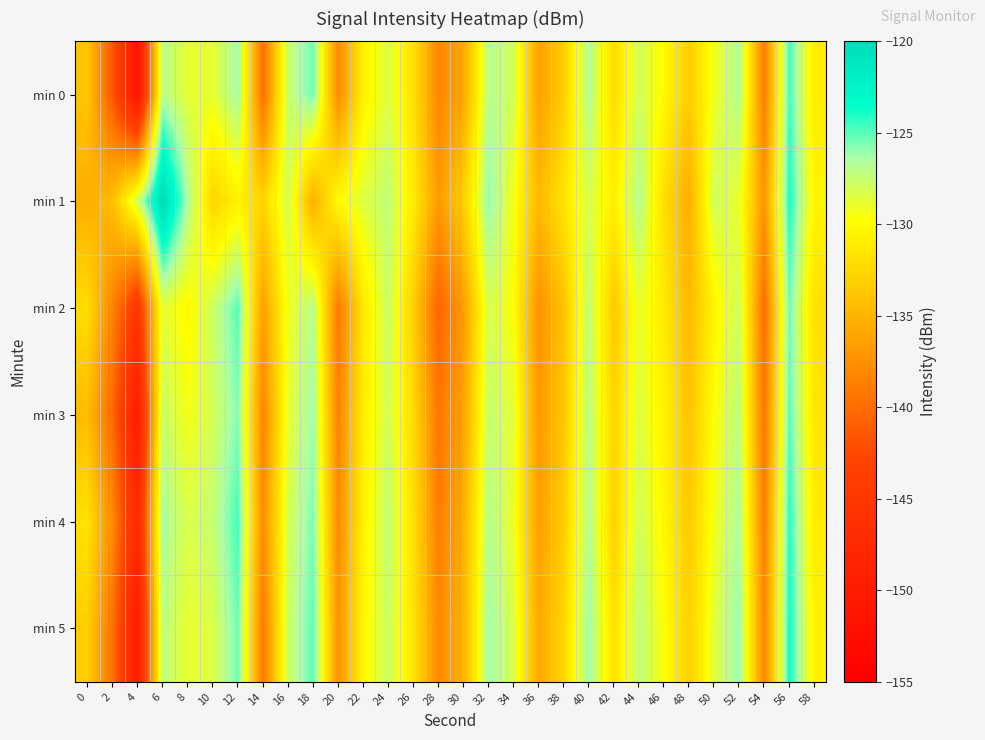

What is the spread (max minus min) of values at 32?

2.2